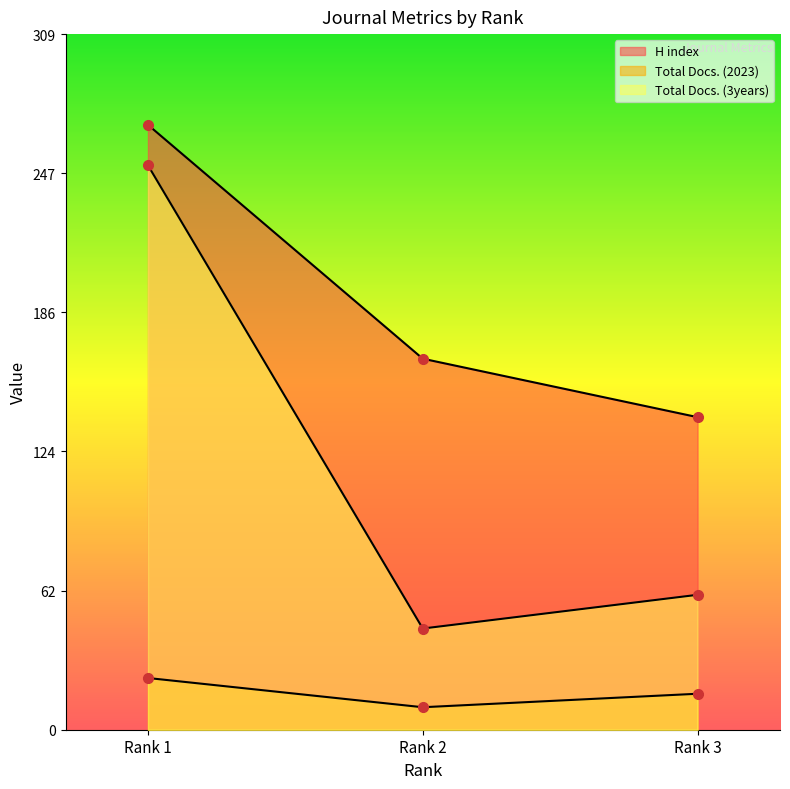

Which series has the largest range (max minus min)?

Total Docs. (3years)